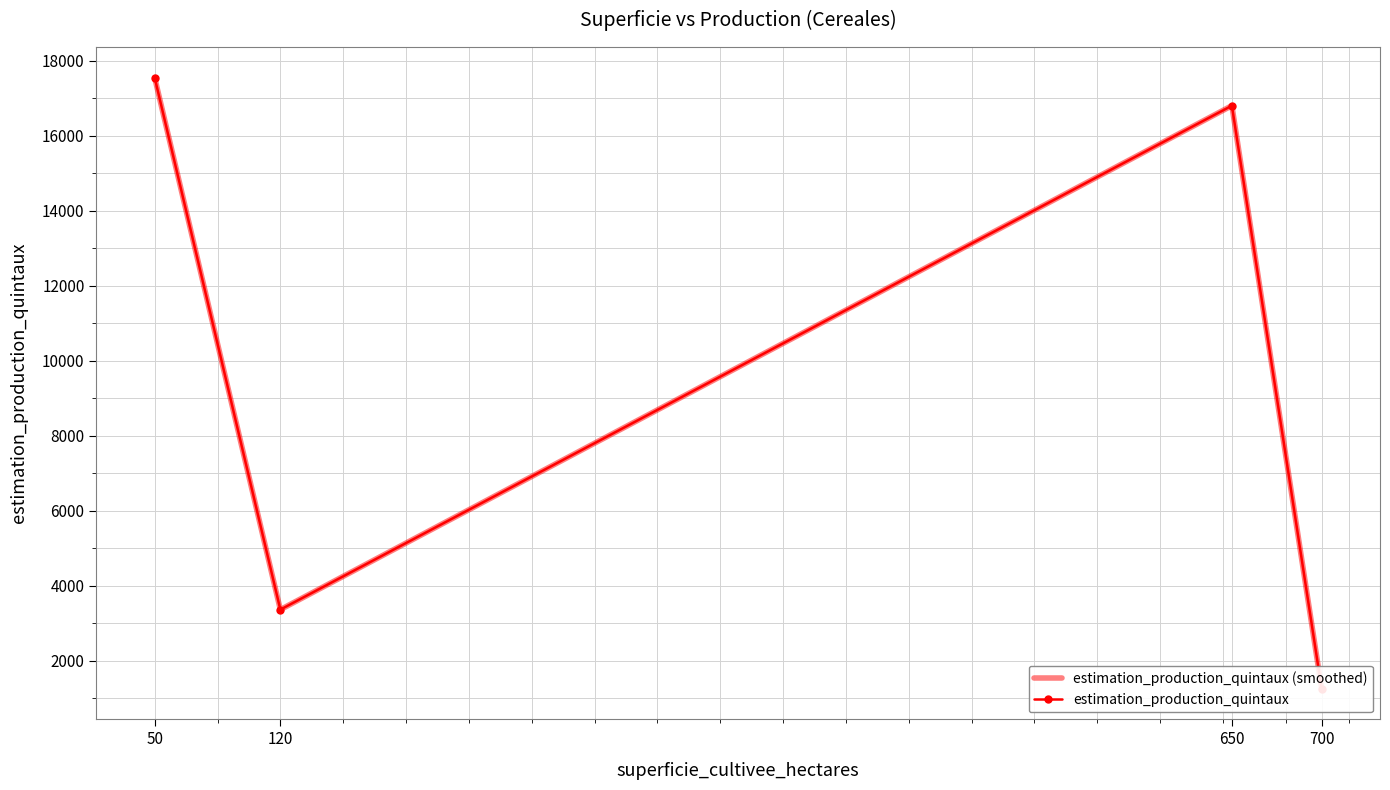

Between 650 and 700, which series saw the biggest shift?

estimation_production_quintaux (smoothed)